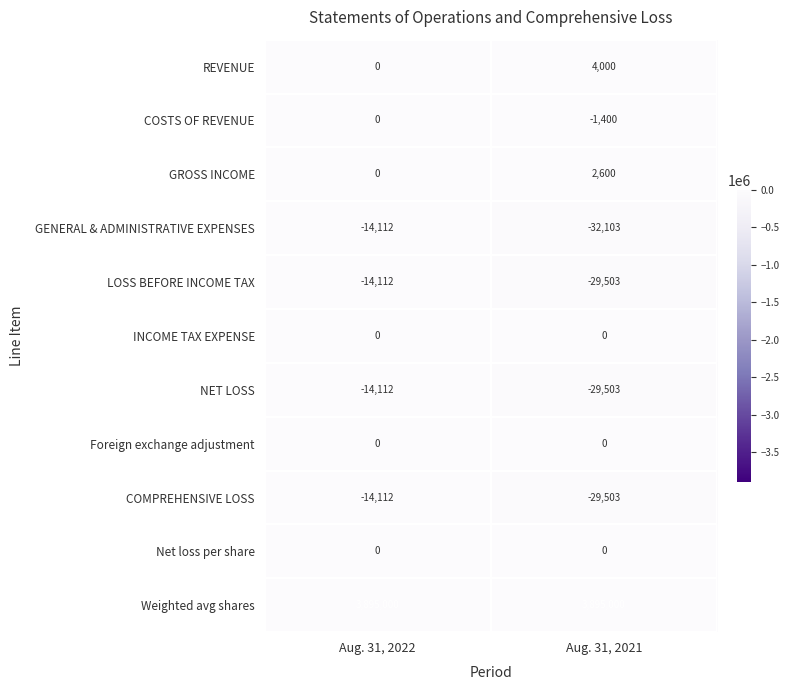

List the labels in order of LOSS BEFORE INCOME TAX value, smallest first.

Aug. 31, 2021, Aug. 31, 2022